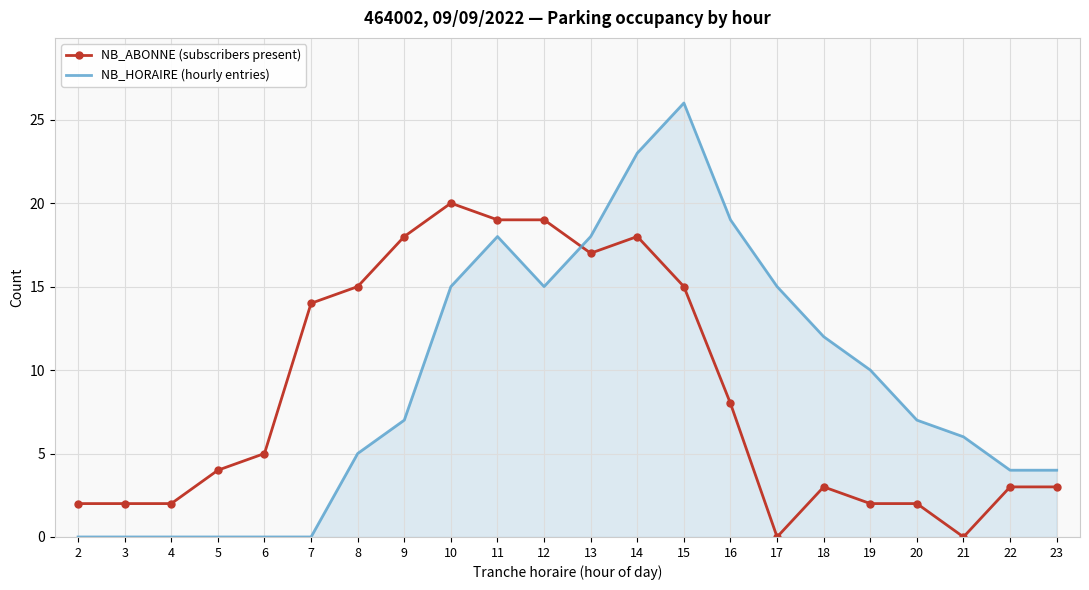

Where is NB_HORAIRE (hourly entries) nearest to the value 13?

18